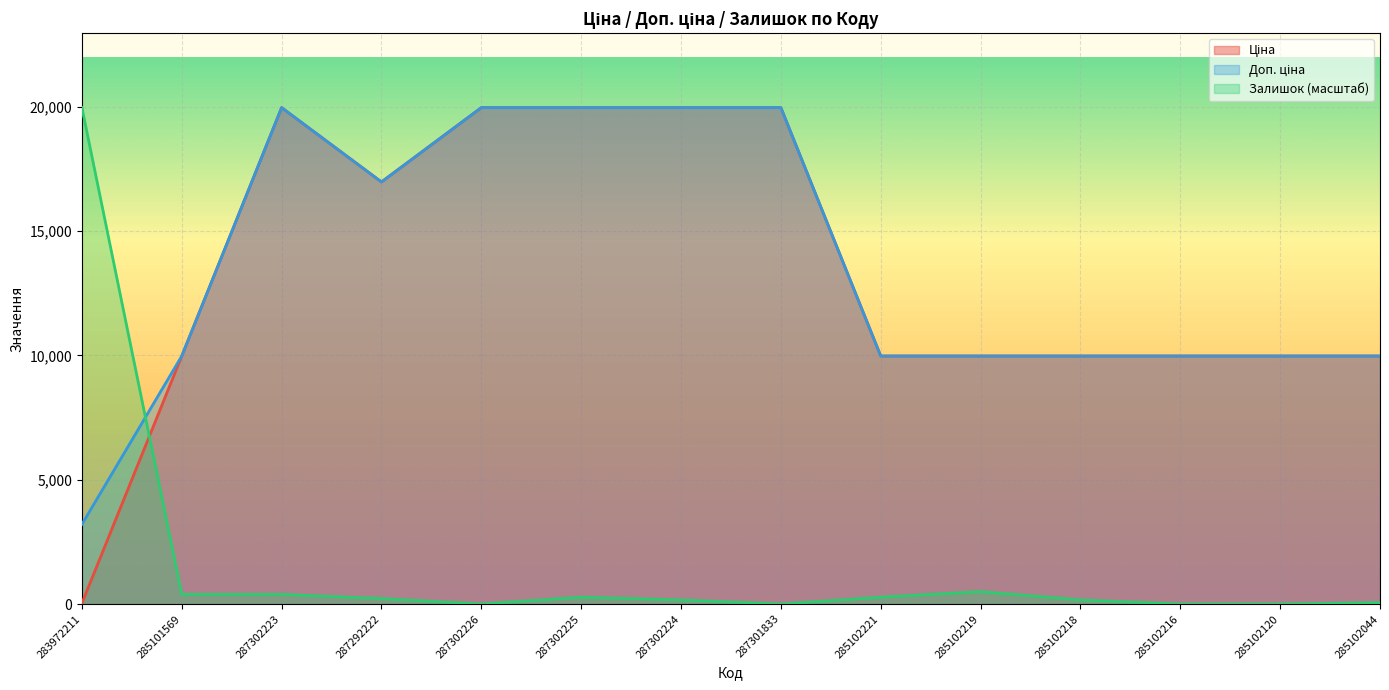

Rank the categories by Ціна value from lowest to highest.

283972211, 285101569, 285102221, 285102219, 285102218, 285102216, 285102120, 285102044, 287292222, 287302223, 287302226, 287302225, 287302224, 287301833